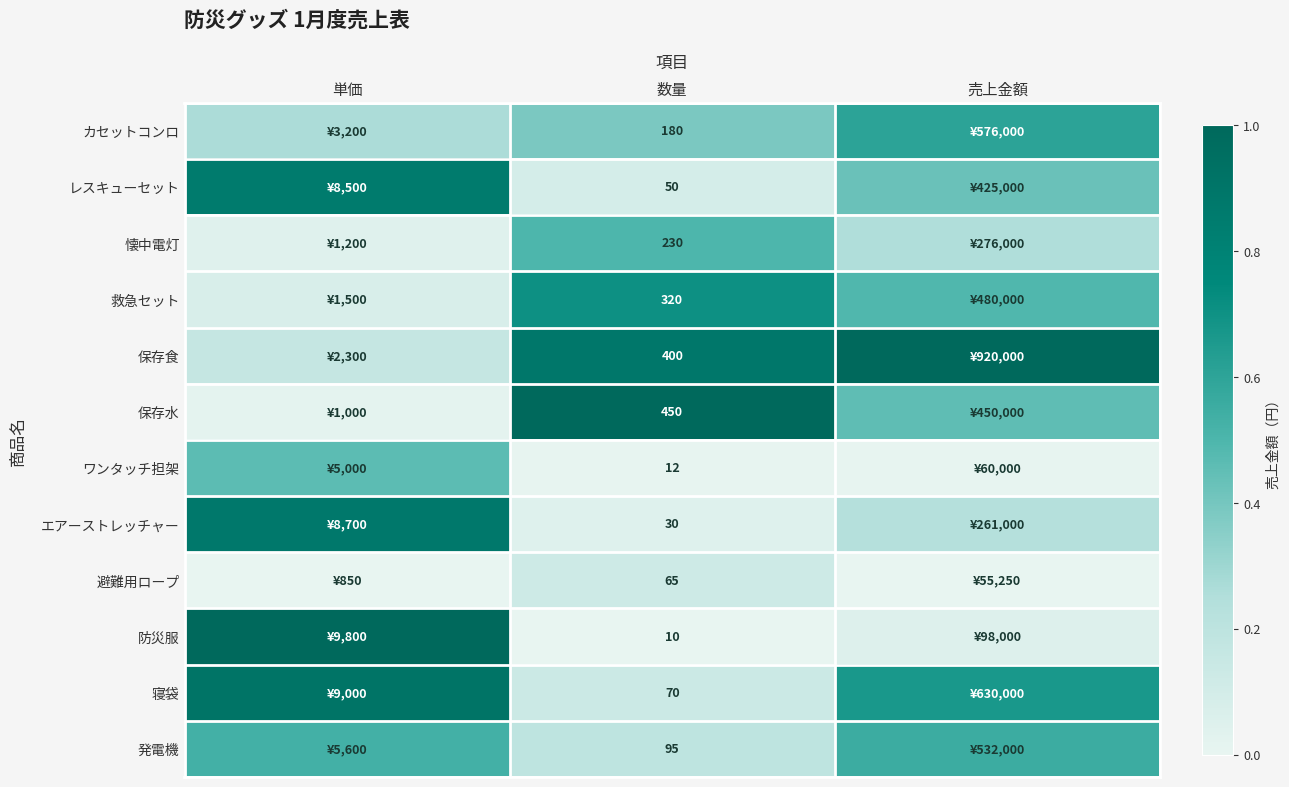

Where is 寝袋 nearest to the value 0?

数量